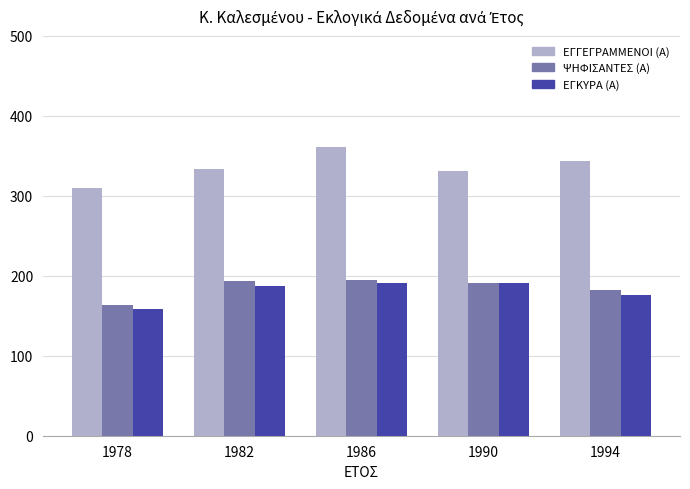

Between 1978 and 1982, which series saw the biggest shift?

ΨΗΦΙΣΑΝΤΕΣ (Α)